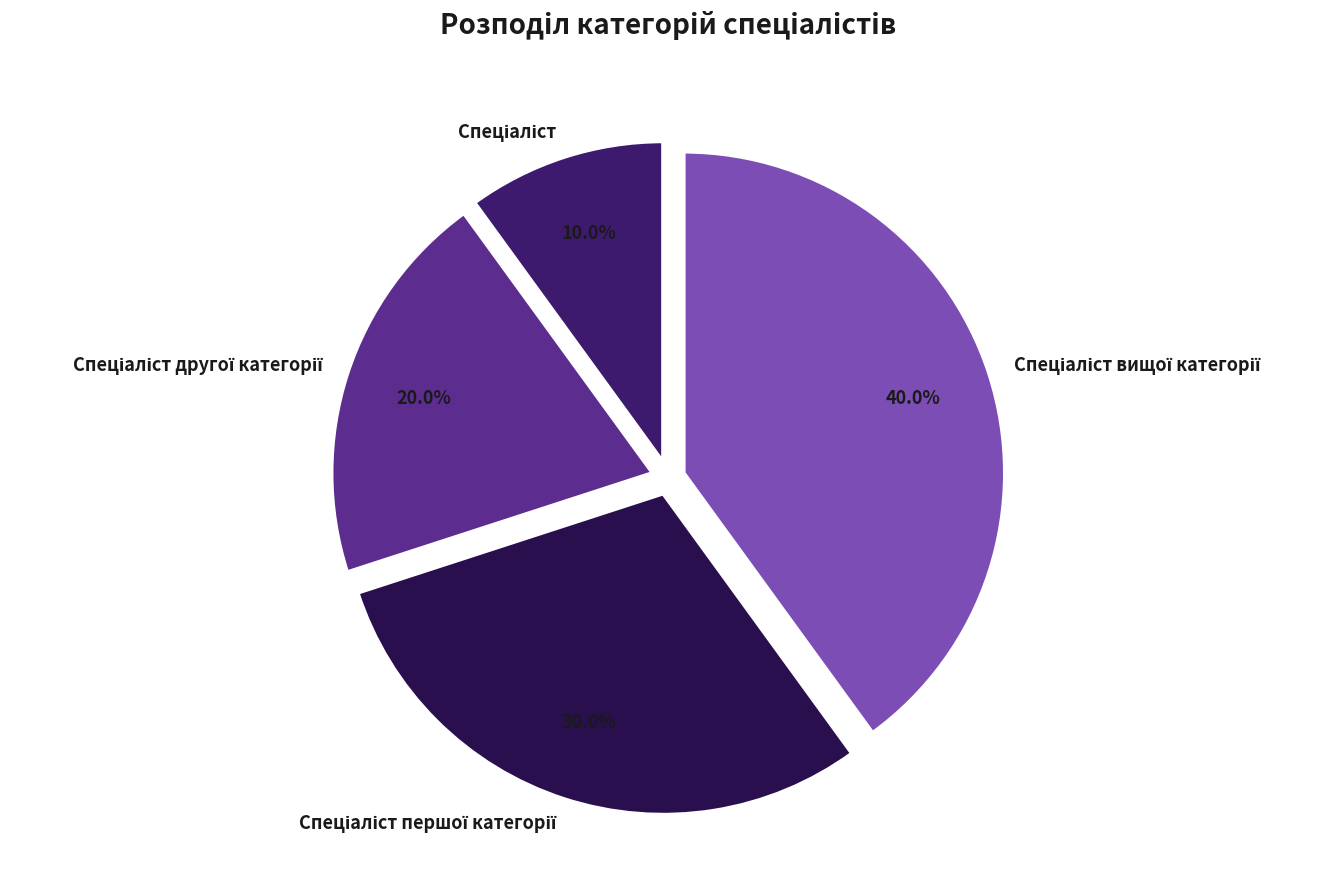

Is there any slice that represents more than half of the pie?

No